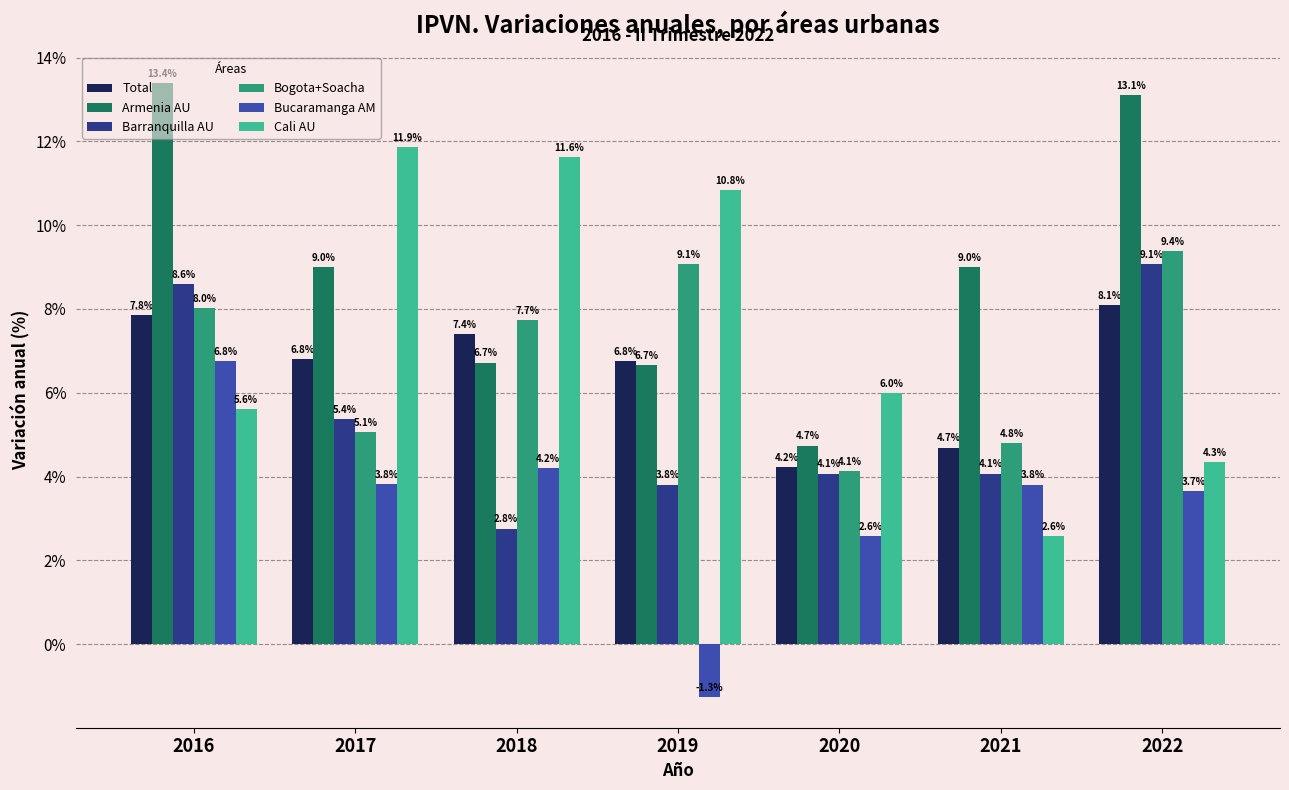

Which series has the widest spread of values?

Cali AU